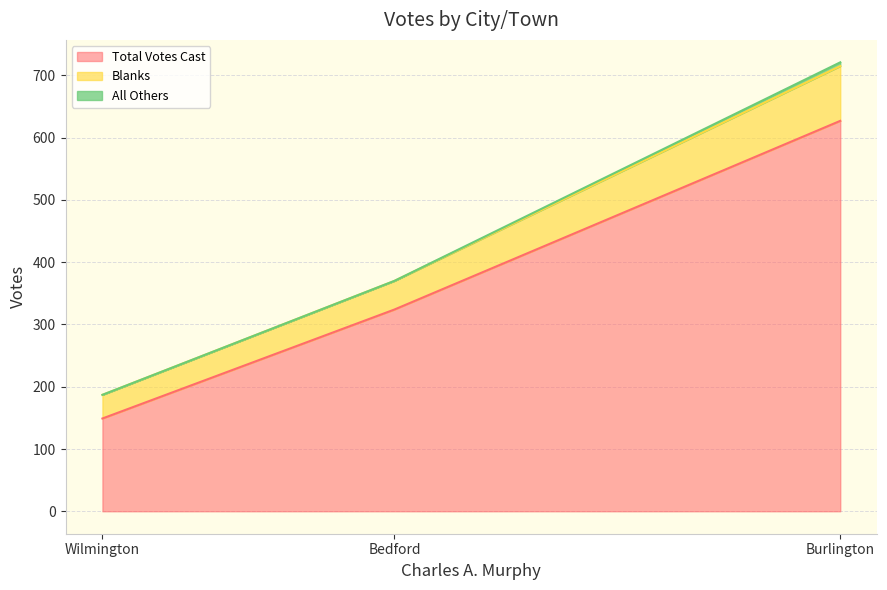

What is the maximum value shown in the chart?

627